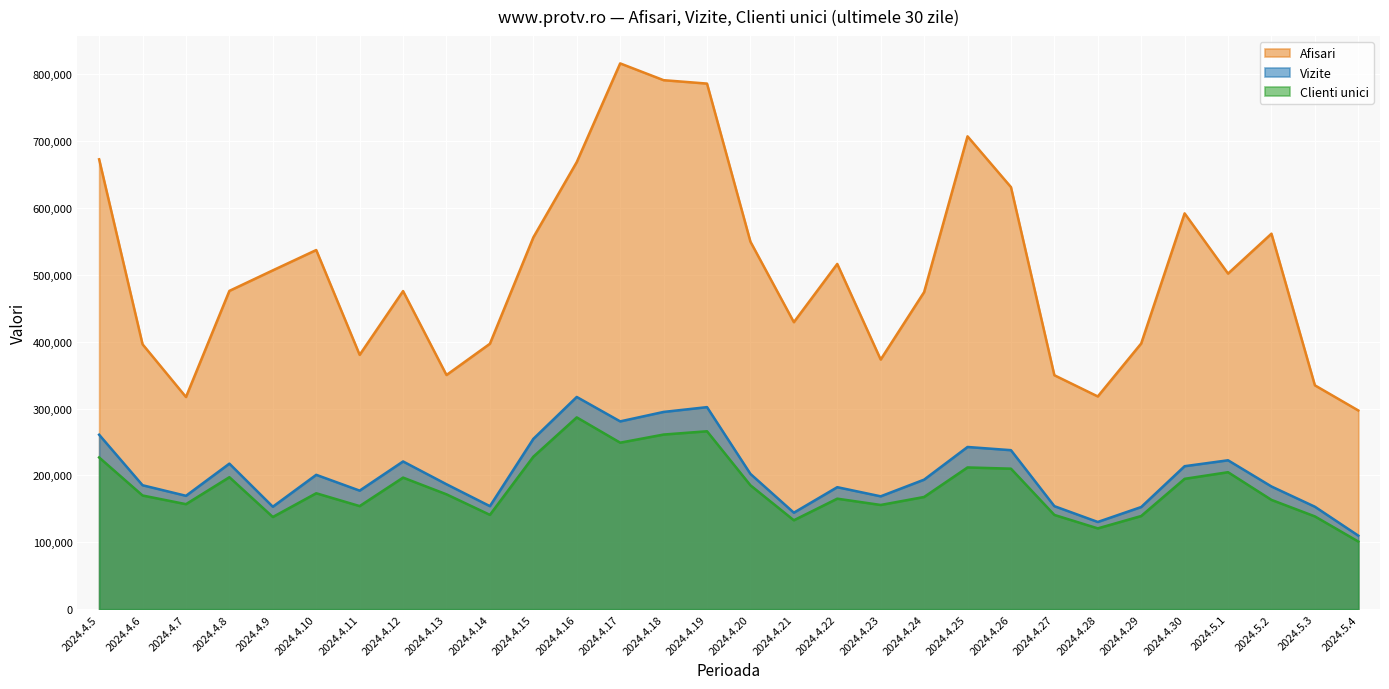

What is the total value across all series at 2024.4.8?

890989